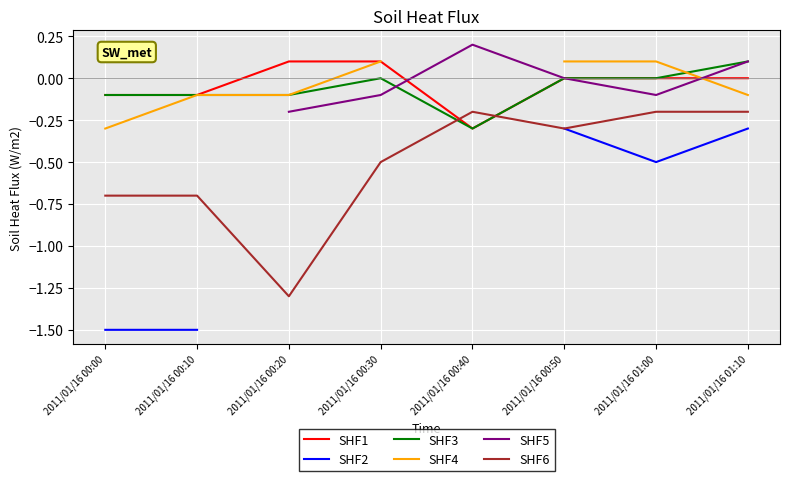

At how many categories does at least one series exceed 0?

6